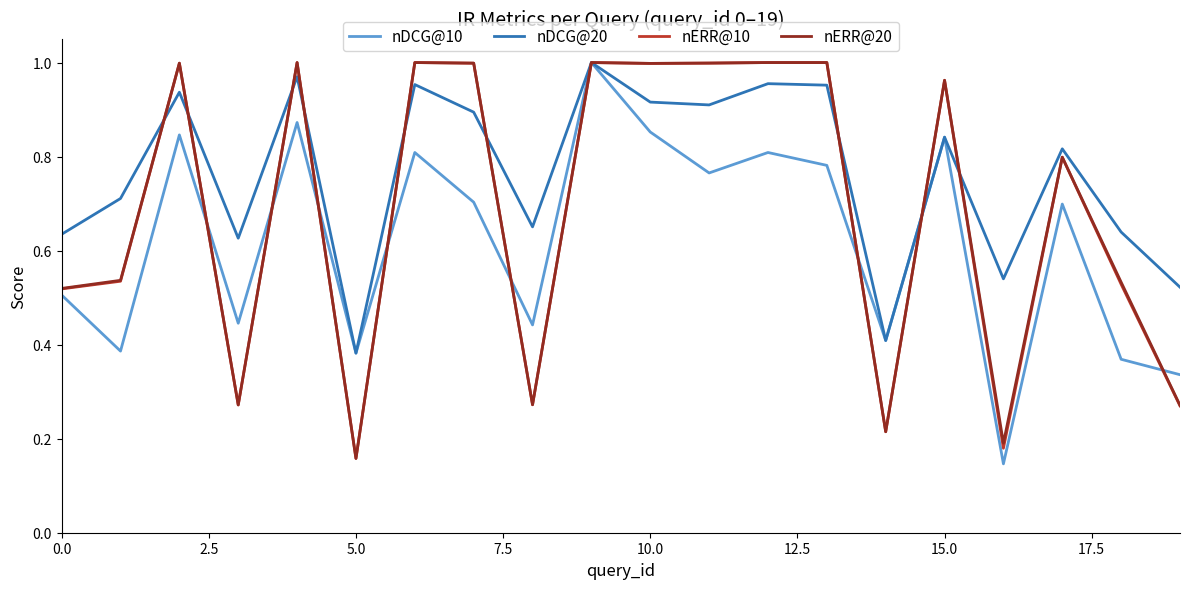

Which series has the largest total across all categories?

nDCG@20